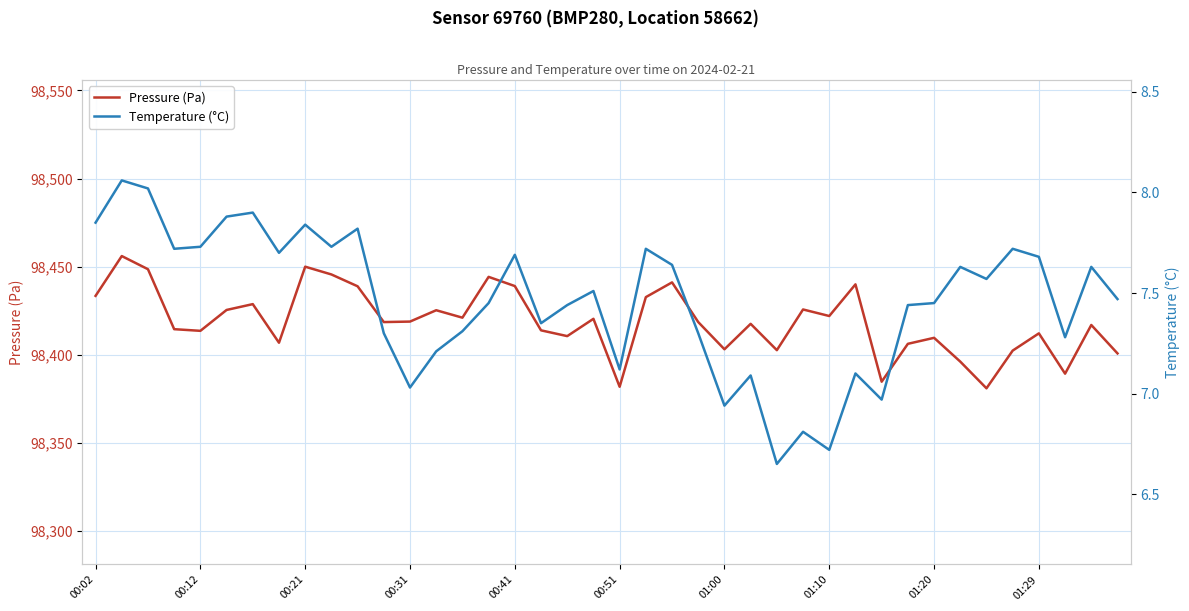

What is the maximum value for Pressure (Pa)?

98456.0